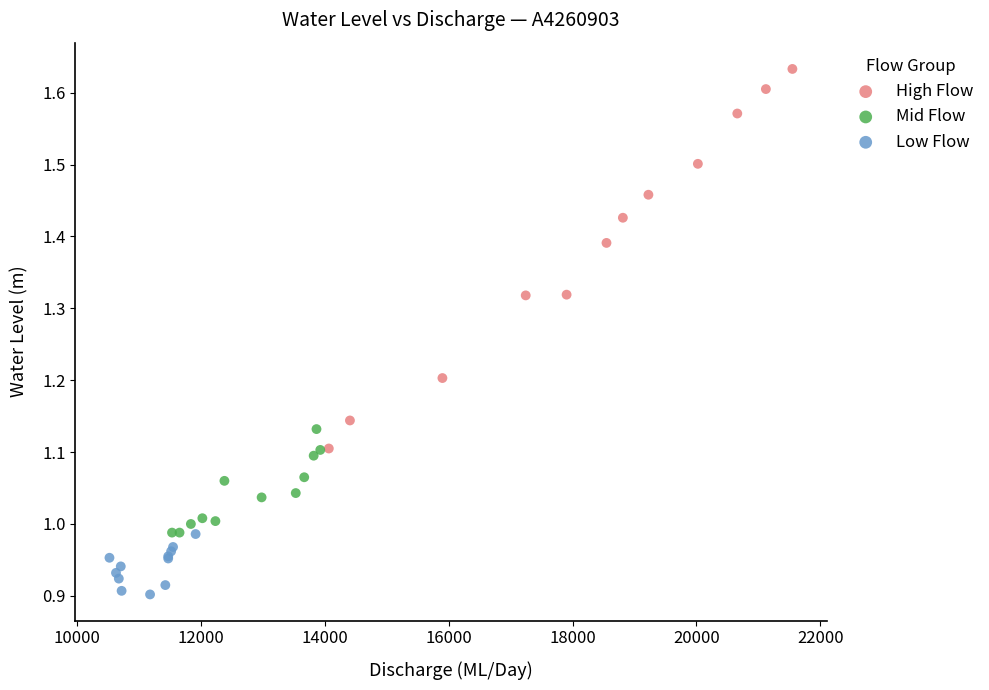

Which series reaches the minimum Y coordinate?

Low Flow